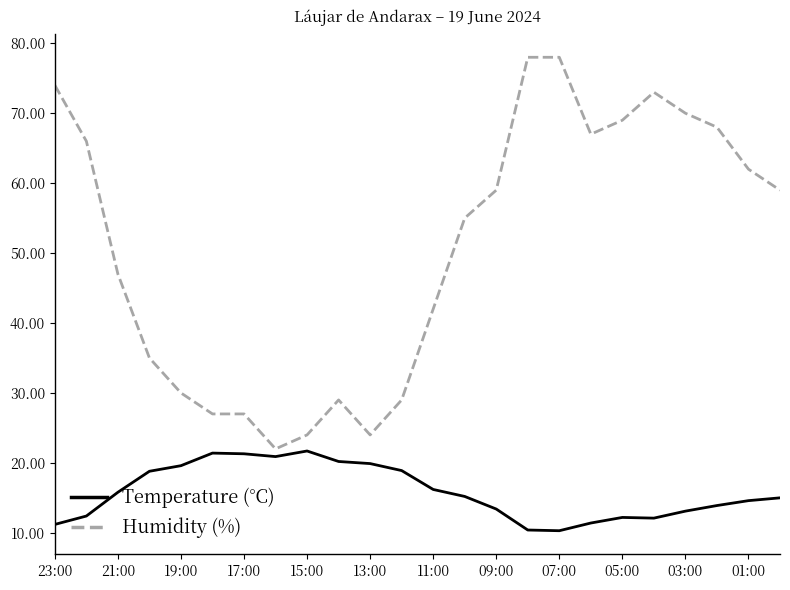

What is the lowest value of the Temperature (°C) series?

10.3